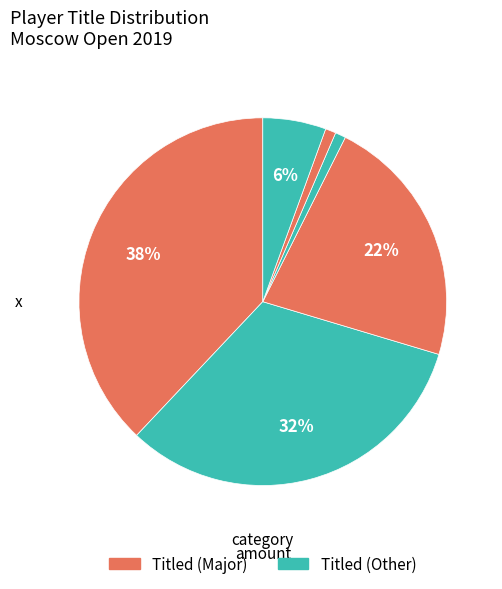

How many slices are in this pie chart?

6